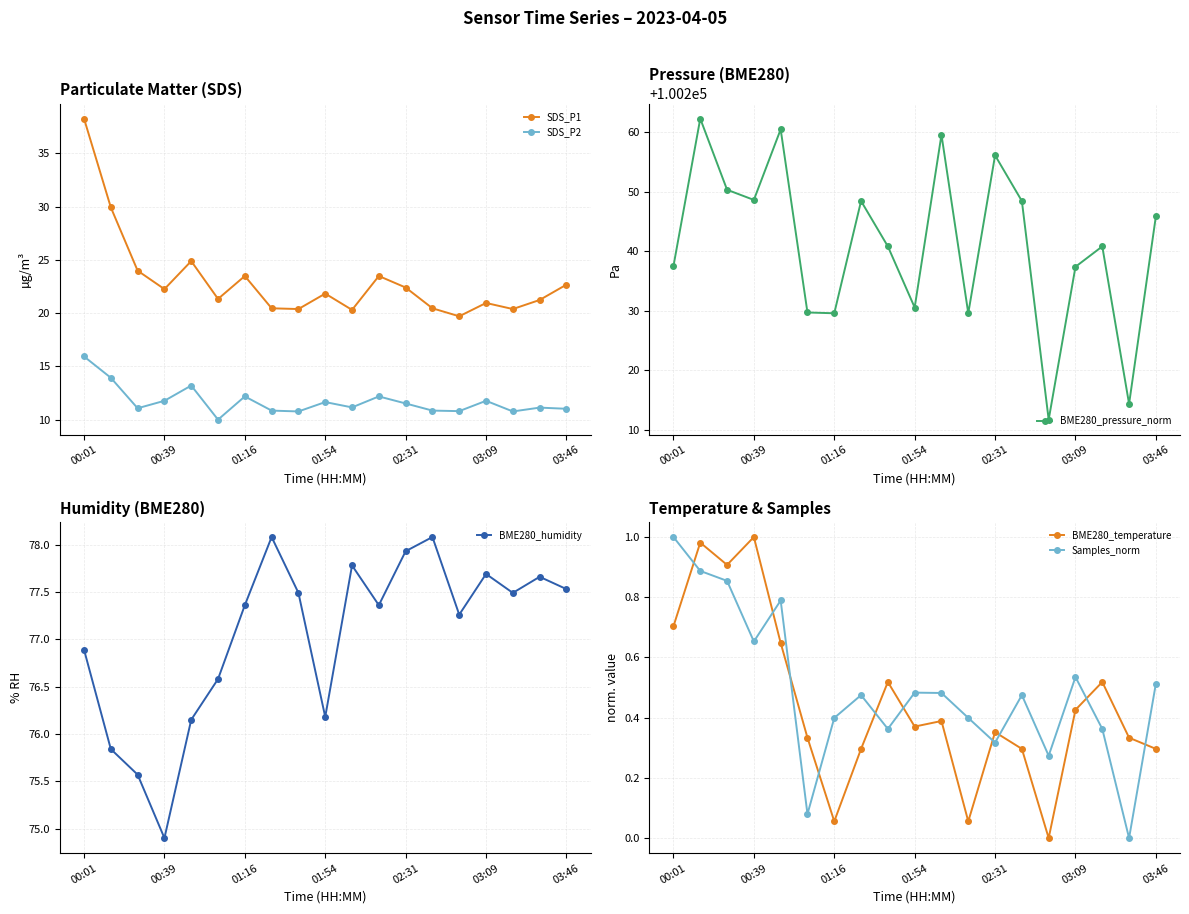

What are all the series names shown in the legend?

SDS_P1, SDS_P2, BME280_pressure_norm, BME280_humidity, BME280_temperature, Samples_norm